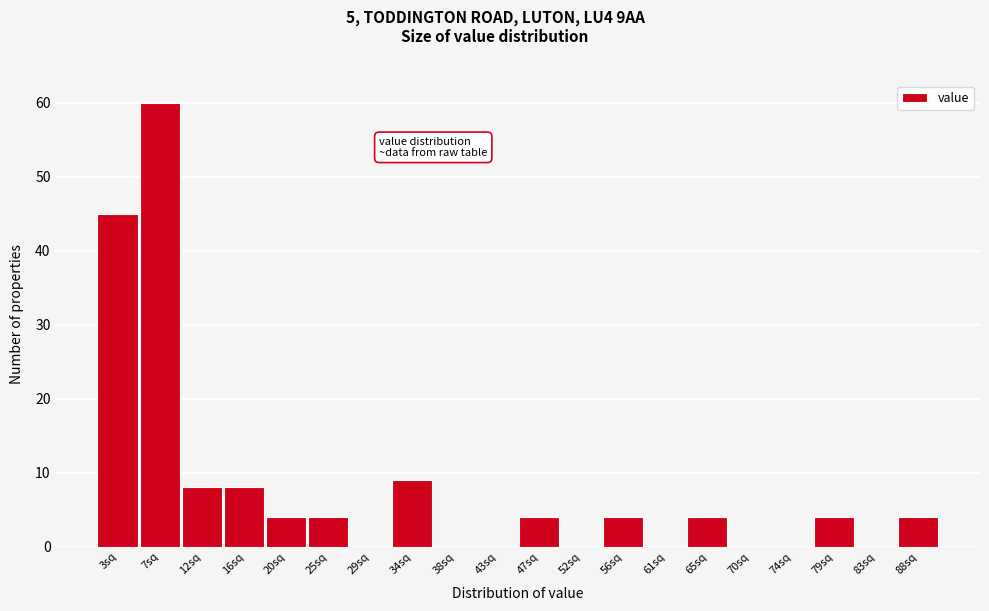

Reading left to right, what are all the values shown in this chart?

3sq=45	7sq=60	12sq=8	16sq=8	20sq=4	25sq=4	29sq=0	34sq=9	38sq=0	43sq=0	47sq=4	52sq=0	56sq=4	61sq=0	65sq=4	70sq=0	74sq=0	79sq=4	83sq=0	88sq=4